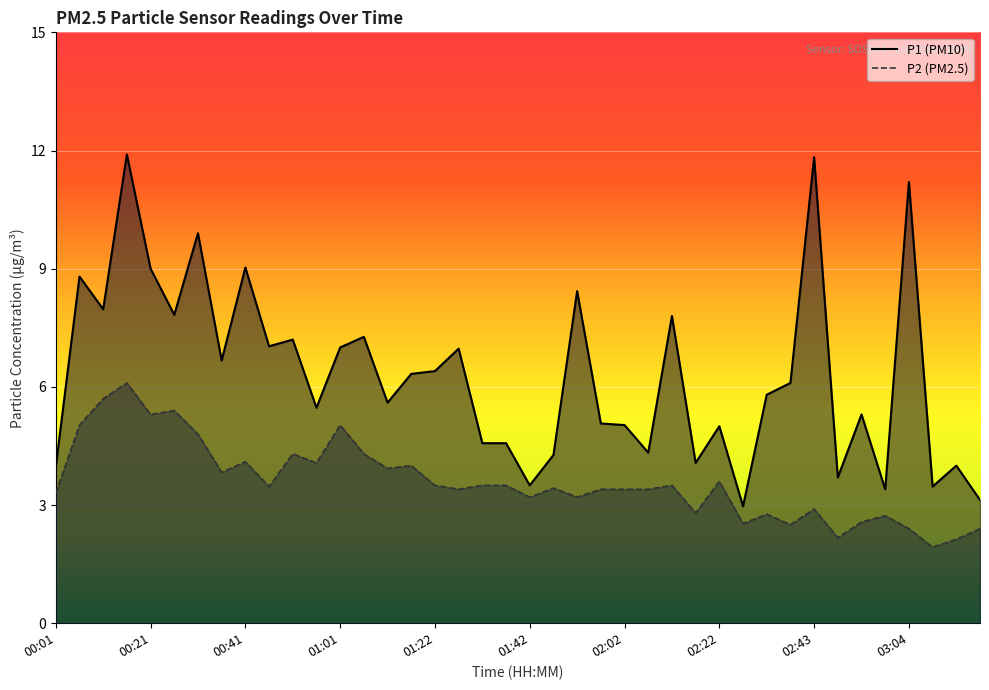

What is the sum of all P1 values?

251.9